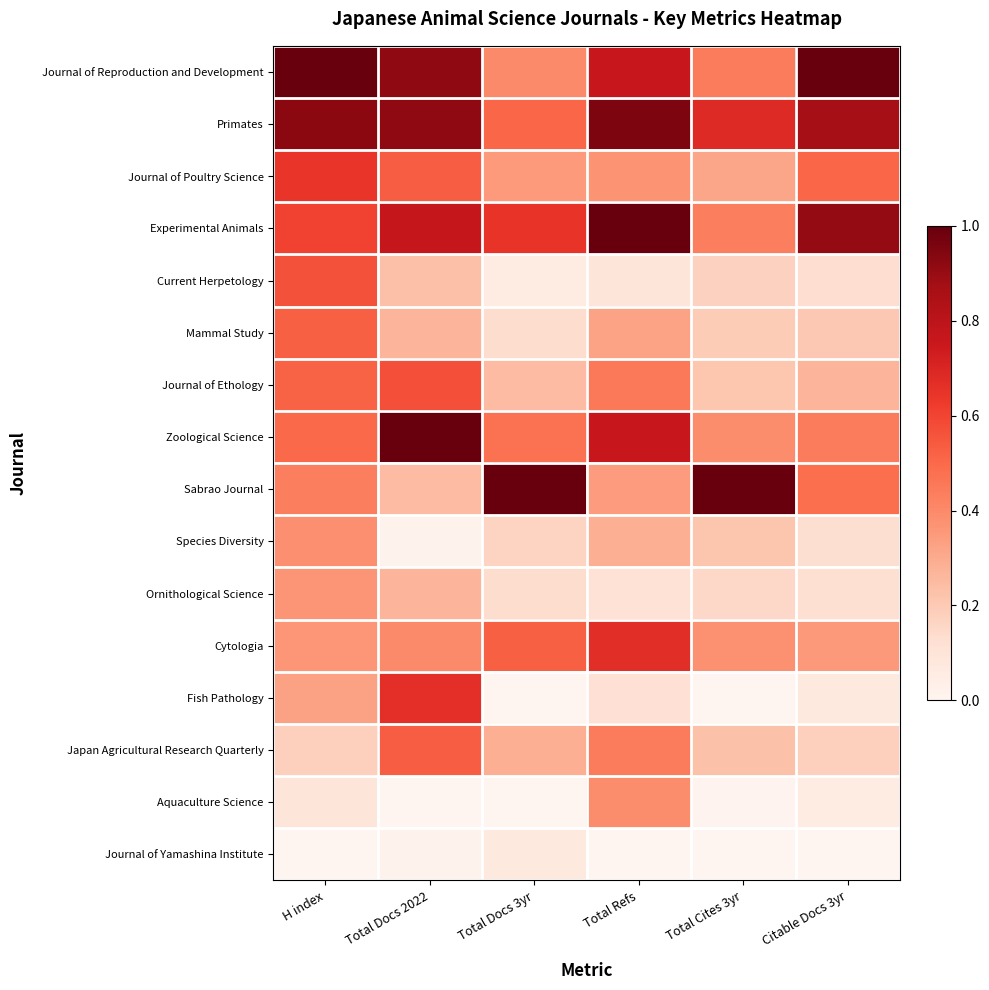

Reading left to right, what are all the values shown in this chart?

Journal of Reproduction and Development: H index=1.0	Total Docs 2022=0.9	Total Docs 3yr=0.4	Total Refs=0.8	Total Cites 3yr=0.4	Citable Docs 3yr=1.0
Primates: H index=0.9	Total Docs 2022=0.9	Total Docs 3yr=0.5	Total Refs=1.0	Total Cites 3yr=0.7	Citable Docs 3yr=0.9
Journal of Poultry Science: H index=0.6	Total Docs 2022=0.5	Total Docs 3yr=0.4	Total Refs=0.4	Total Cites 3yr=0.3	Citable Docs 3yr=0.5
Experimental Animals: H index=0.6	Total Docs 2022=0.8	Total Docs 3yr=0.6	Total Refs=1.0	Total Cites 3yr=0.4	Citable Docs 3yr=0.9
Current Herpetology: H index=0.6	Total Docs 2022=0.2	Total Docs 3yr=0.1	Total Refs=0.1	Total Cites 3yr=0.2	Citable Docs 3yr=0.1
Mammal Study: H index=0.5	Total Docs 2022=0.3	Total Docs 3yr=0.1	Total Refs=0.3	Total Cites 3yr=0.2	Citable Docs 3yr=0.2
Journal of Ethology: H index=0.5	Total Docs 2022=0.6	Total Docs 3yr=0.2	Total Refs=0.5	Total Cites 3yr=0.2	Citable Docs 3yr=0.3
Zoological Science: H index=0.5	Total Docs 2022=1.0	Total Docs 3yr=0.5	Total Refs=0.8	Total Cites 3yr=0.4	Citable Docs 3yr=0.4
Sabrao Journal: H index=0.4	Total Docs 2022=0.2	Total Docs 3yr=1.0	Total Refs=0.3	Total Cites 3yr=1.0	Citable Docs 3yr=0.5
Species Diversity: H index=0.4	Total Docs 2022=0.0	Total Docs 3yr=0.2	Total Refs=0.3	Total Cites 3yr=0.2	Citable Docs 3yr=0.1
Ornithological Science: H index=0.4	Total Docs 2022=0.3	Total Docs 3yr=0.1	Total Refs=0.1	Total Cites 3yr=0.2	Citable Docs 3yr=0.1
Cytologia: H index=0.4	Total Docs 2022=0.4	Total Docs 3yr=0.5	Total Refs=0.7	Total Cites 3yr=0.4	Citable Docs 3yr=0.4
Fish Pathology: H index=0.3	Total Docs 2022=0.7	Total Docs 3yr=0.0	Total Refs=0.1	Total Cites 3yr=0.0	Citable Docs 3yr=0.1
Japan Agricultural Research Quarterly: H index=0.2	Total Docs 2022=0.5	Total Docs 3yr=0.3	Total Refs=0.4	Total Cites 3yr=0.2	Citable Docs 3yr=0.2
Aquaculture Science: H index=0.1	Total Docs 2022=0.0	Total Docs 3yr=0.0	Total Refs=0.4	Total Cites 3yr=0.0	Citable Docs 3yr=0.1
Journal of Yamashina Institute: H index=0.0	Total Docs 2022=0.0	Total Docs 3yr=0.1	Total Refs=0.0	Total Cites 3yr=0.0	Citable Docs 3yr=0.0